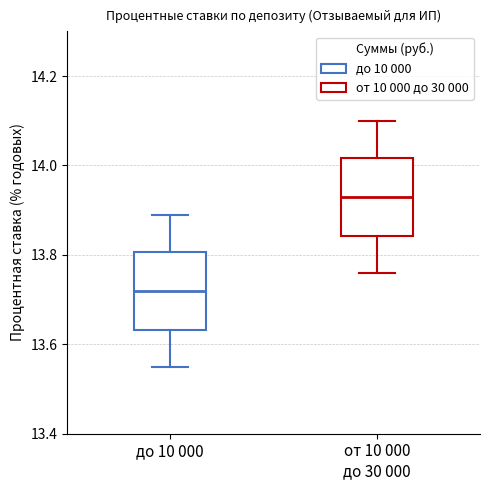

Which box has the lowest median line?

до 10 000